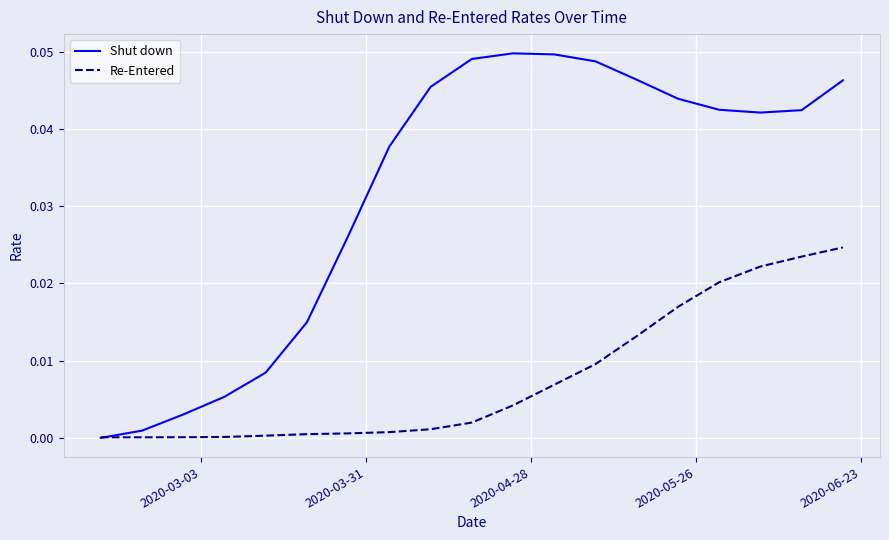

True or false: Shut down has more than 0 interior local peaks.

True